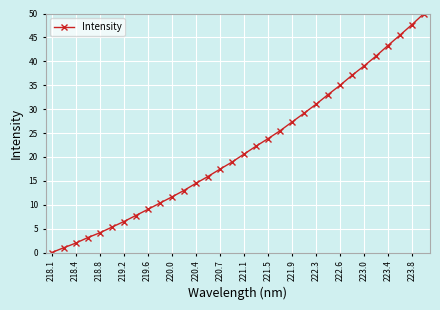

What is the difference between the second highest and second lowest values?

46.7